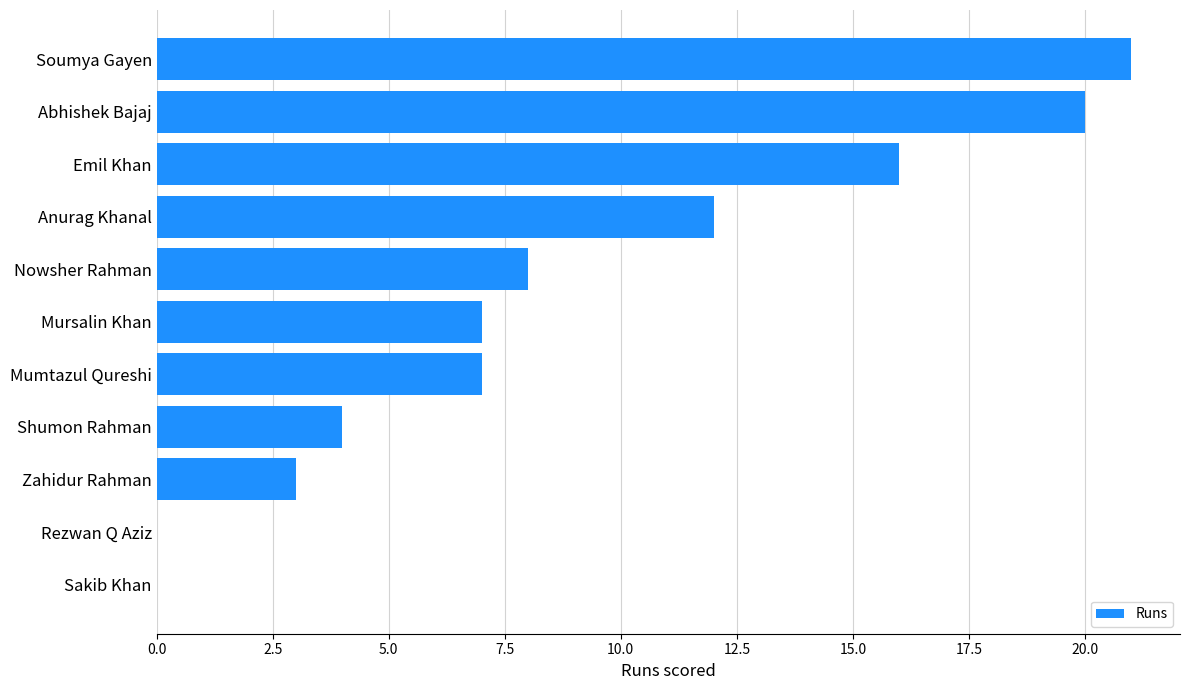

At which category does the chart reach its peak across all series?

Soumya Gayen